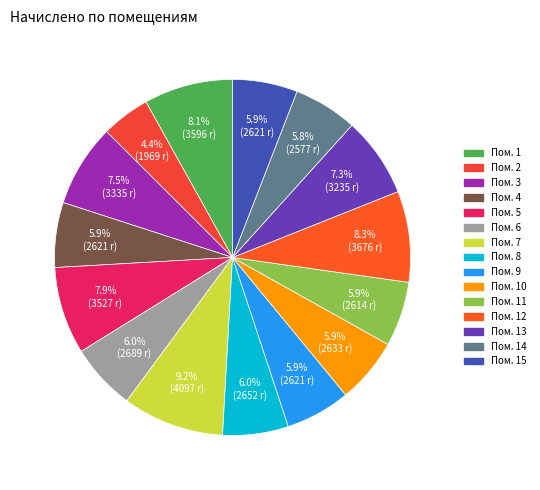

Count the number of slices in the pie.

15